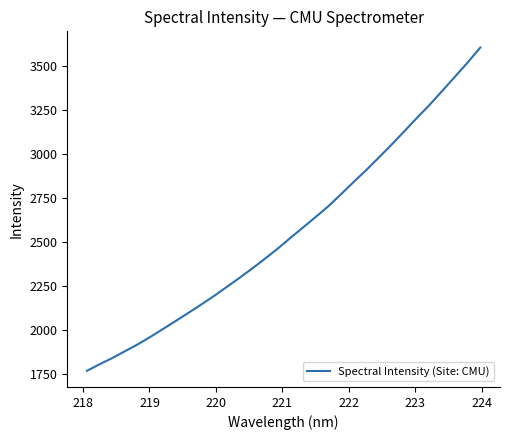

What is the smallest value displayed?

1769.0